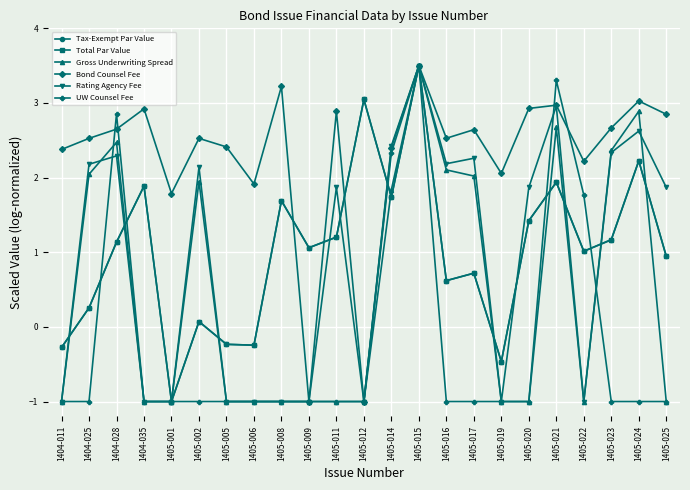

What is the total value across all series at 1405-016?

7.1